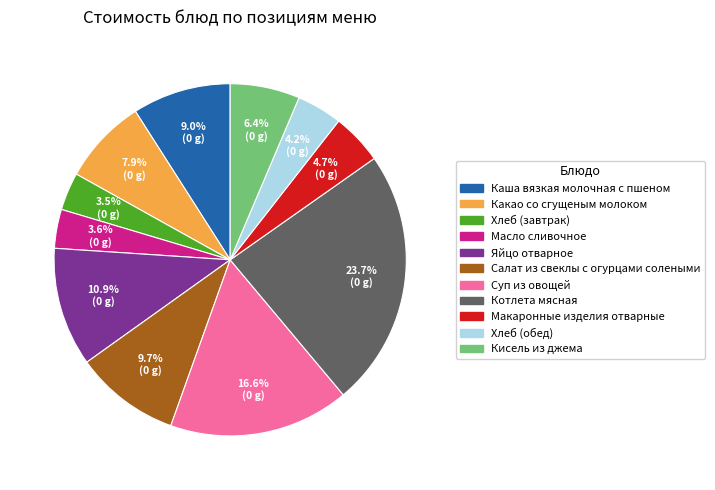

Is Суп из овощей the majority of the pie?

No